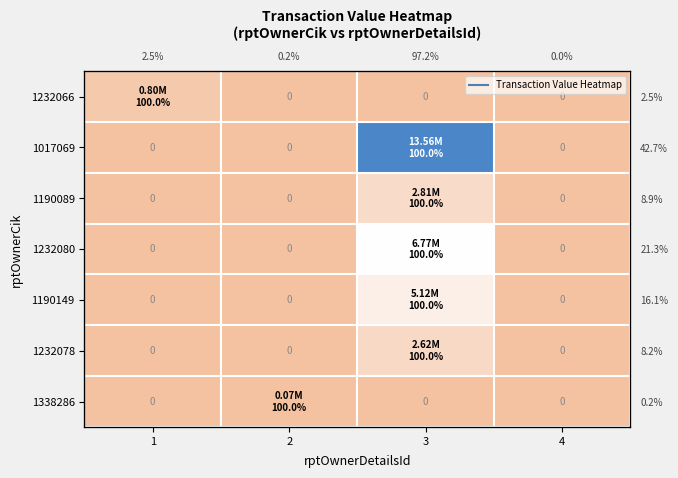

At which category does the chart reach its minimum across all series?

2